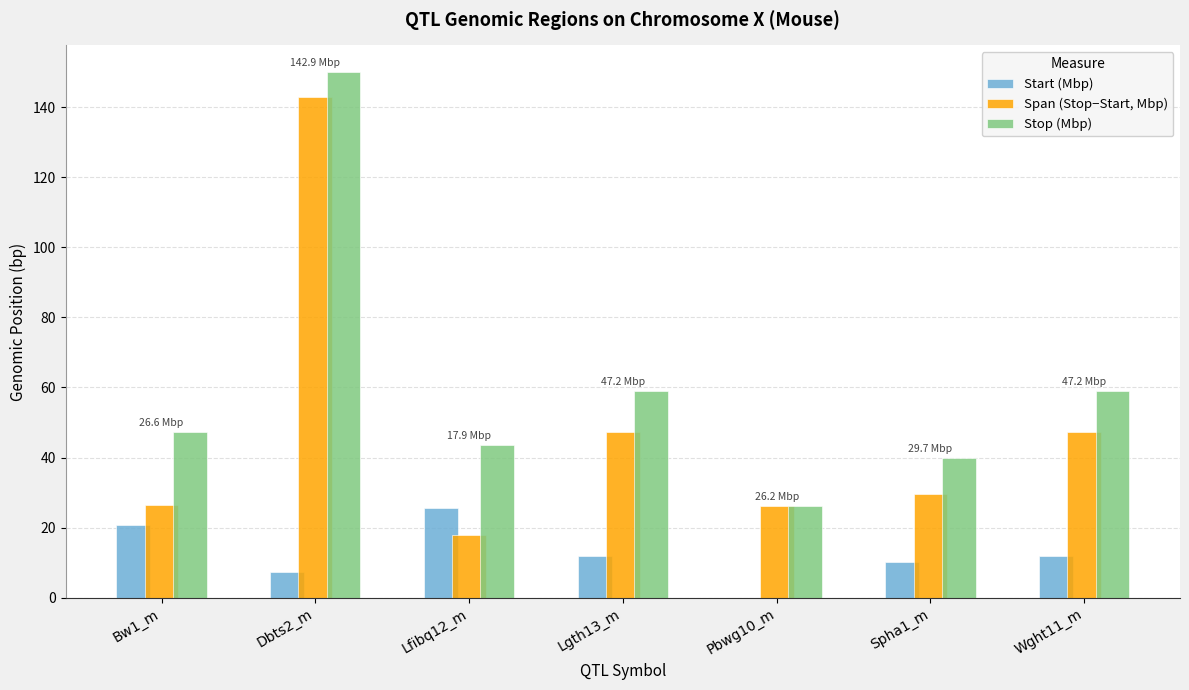

The value of Span (Stop−Start, Mbp) at Dbts2_m is 251.7. True or false?

False